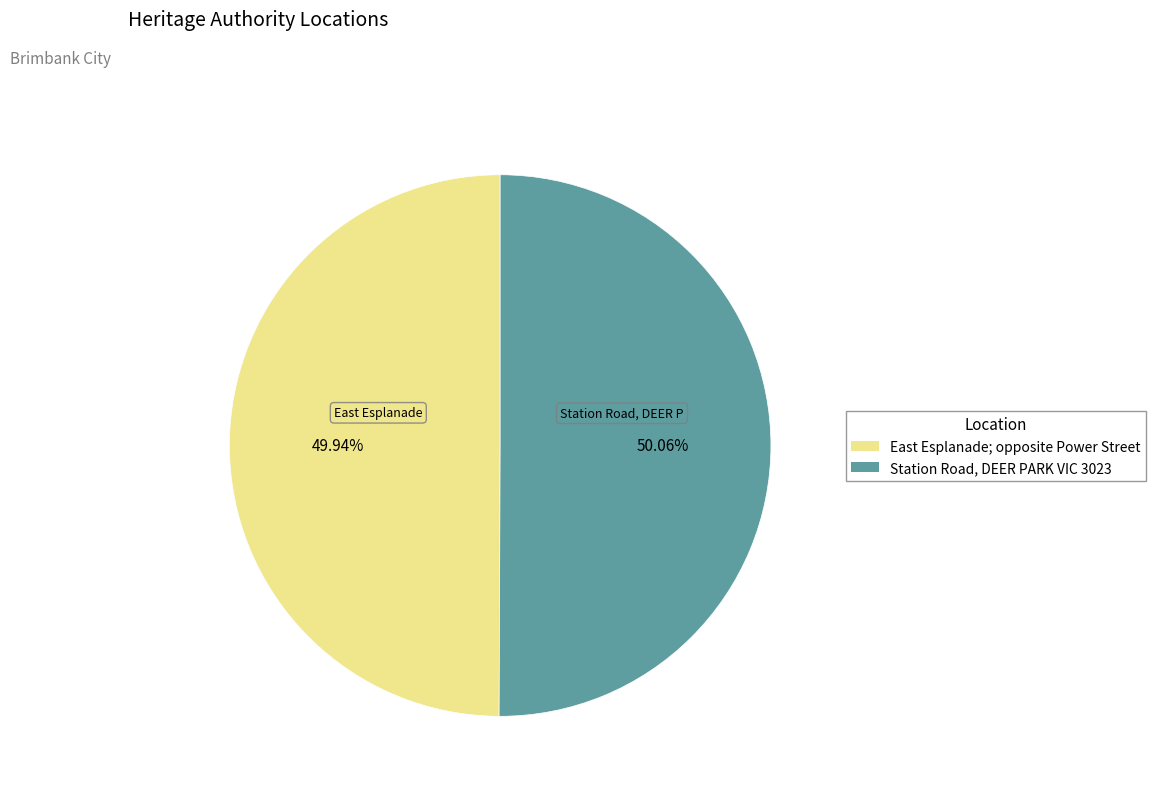

True or false: Station Road, DEER PARK VIC 3023 accounts for 50% of the total.

True